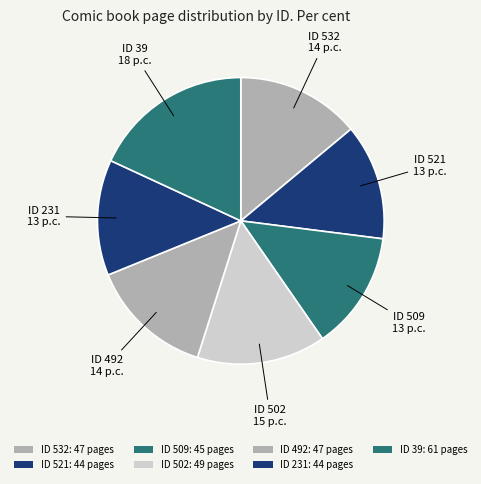

How many segments does this pie chart have?

7